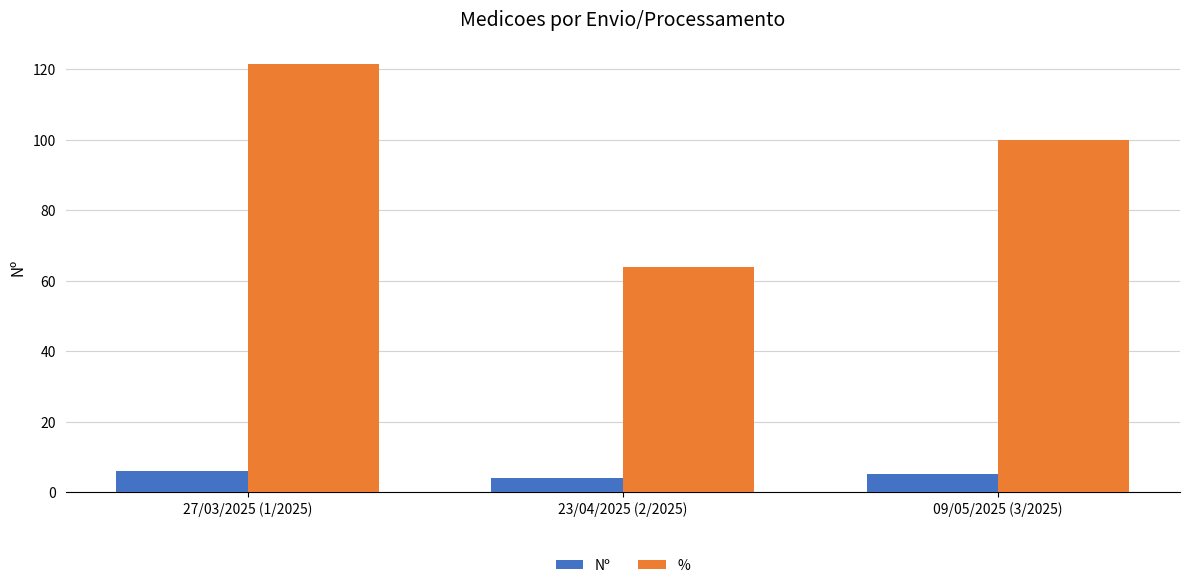

Rank the series at 23/04/2025 (2/2025) from highest to lowest value.

%, Nº